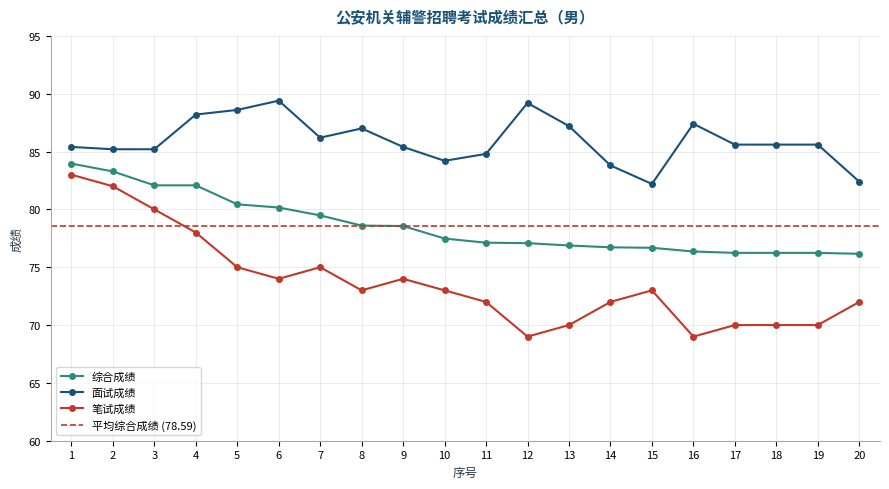

The 笔试成绩 series shows 24.6 at 3. True or false?

False